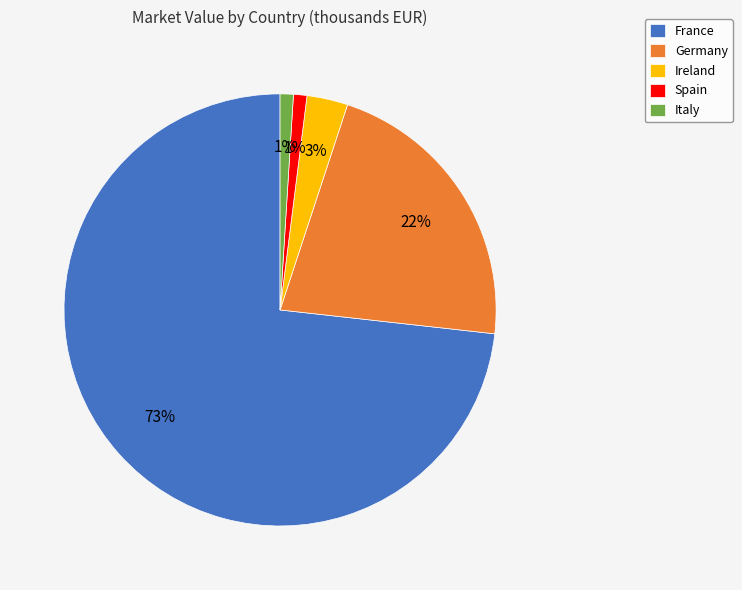

Between Germany and Italy, which is larger?

Germany